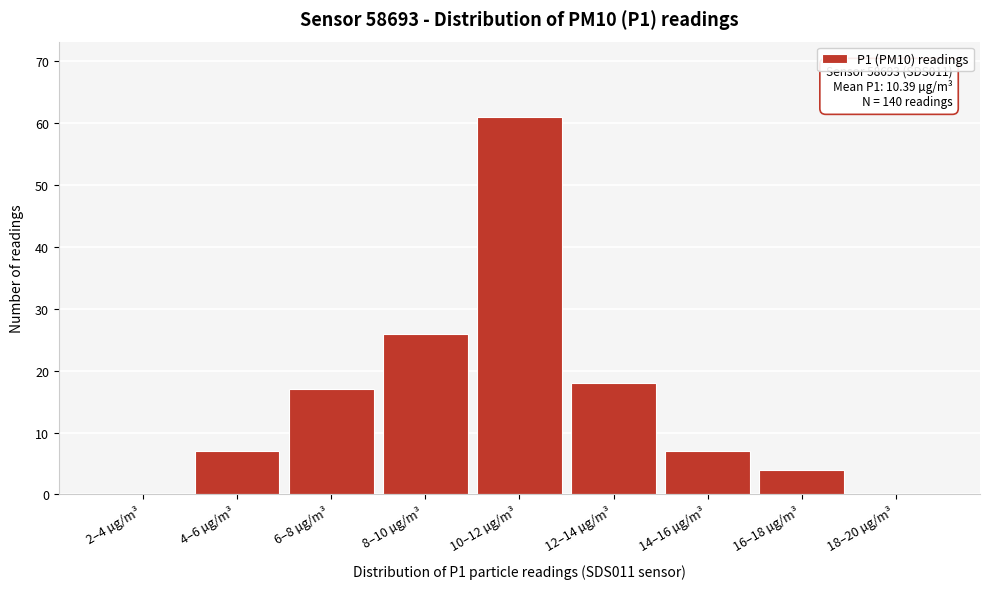

Reading left to right, list all the values displayed in this chart.

2–4 µg/m³=0	4–6 µg/m³=7	6–8 µg/m³=17	8–10 µg/m³=26	10–12 µg/m³=61	12–14 µg/m³=18	14–16 µg/m³=7	16–18 µg/m³=4	18–20 µg/m³=0